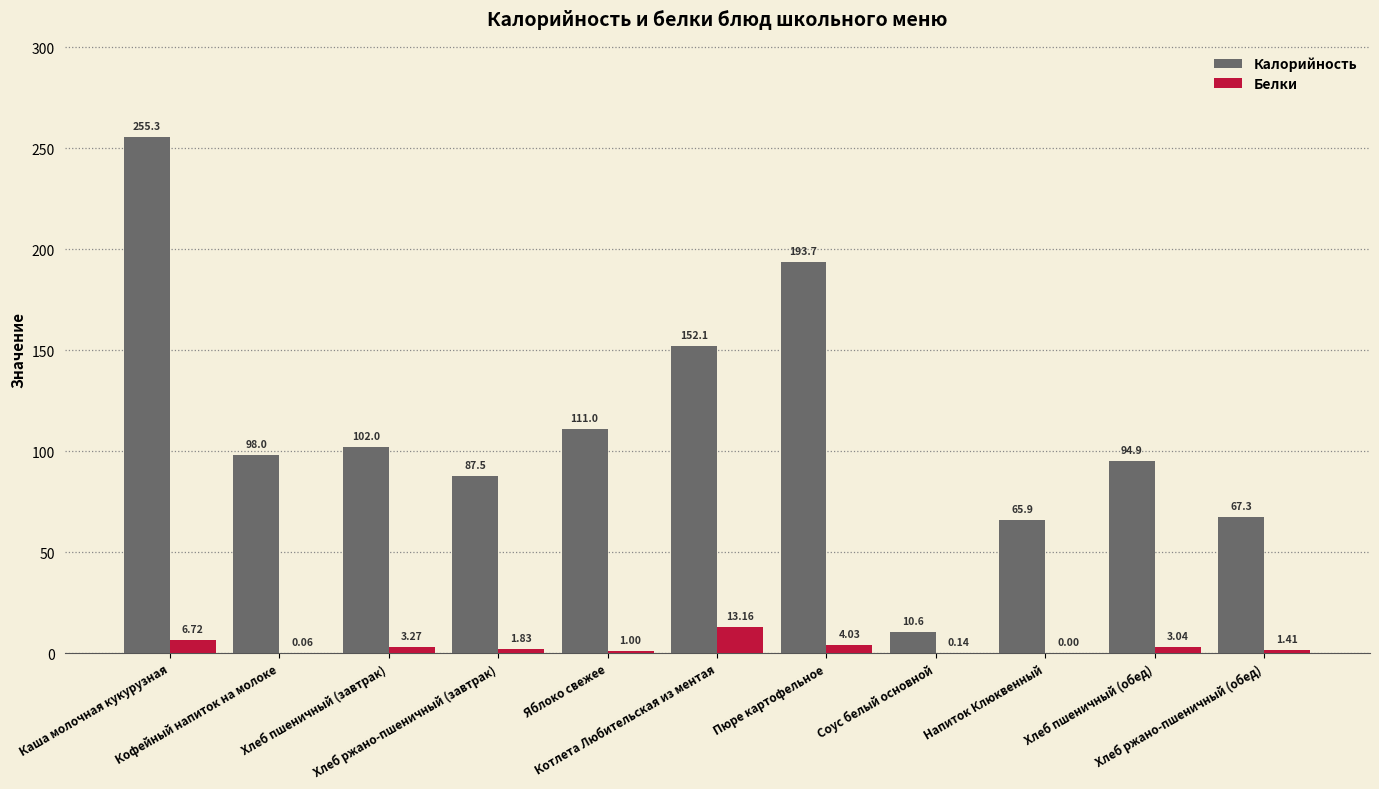

Which series has the largest total across all categories?

Калорийность